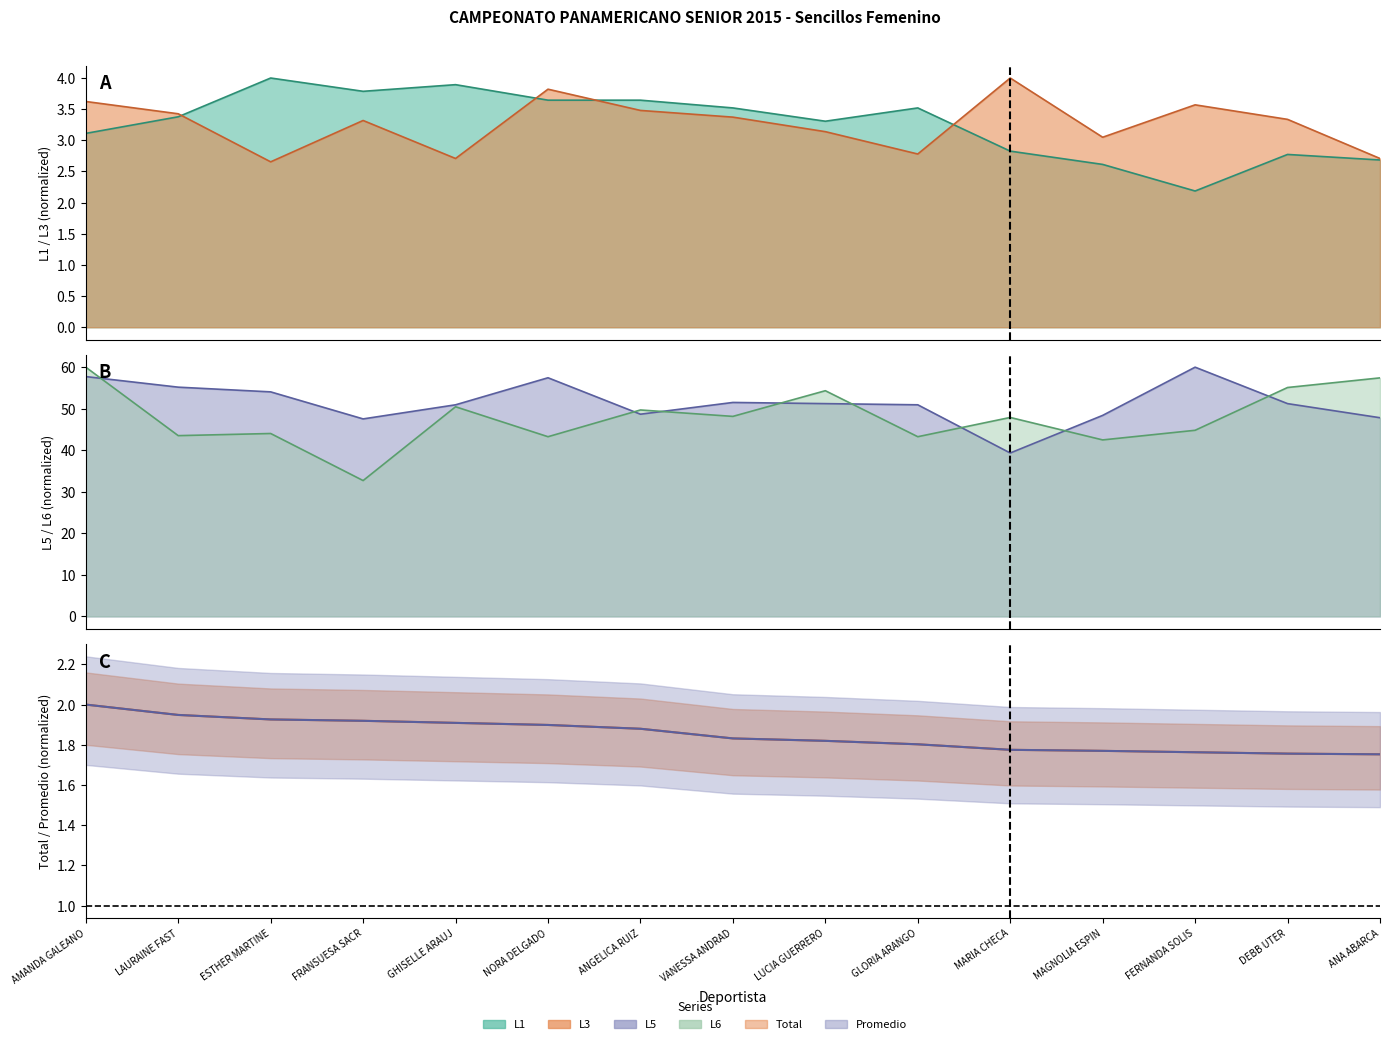

What is the sum of the L1 values at LUCIA GUERRERO and LAURAINE FAST?

6.7